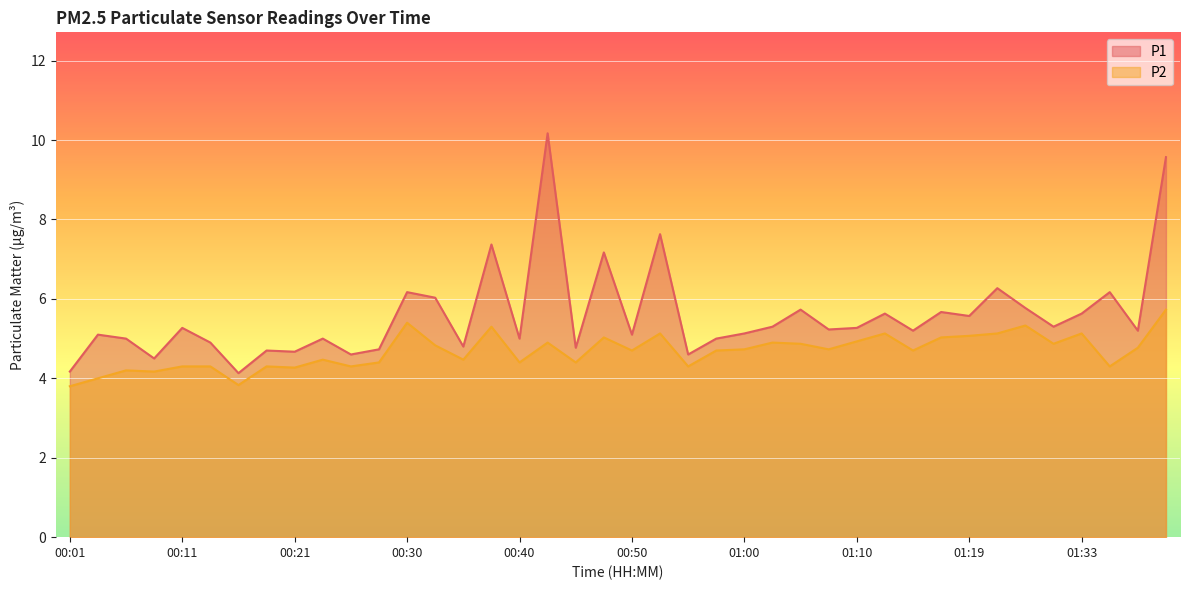

Reading left to right, what are all the values shown in this chart?

P1: 4.2	5.1	5.0	4.5	5.3	4.9	4.1	4.7	4.7	5.0	4.6	4.7	6.2	6.0	4.8	7.4	5.0	10.2	4.8	7.2	5.1	7.6	4.6	5.0	5.1	5.3	5.7	5.2	5.3	5.6	5.2	5.7	5.6	6.3	5.8	5.3	5.6	6.2	5.2	9.6
P2: 3.8	4.0	4.2	4.2	4.3	4.3	3.8	4.3	4.3	4.5	4.3	4.4	5.4	4.8	4.5	5.3	4.4	4.9	4.4	5.0	4.7	5.1	4.3	4.7	4.7	4.9	4.9	4.7	4.9	5.1	4.7	5.0	5.1	5.1	5.3	4.9	5.1	4.3	4.8	5.7